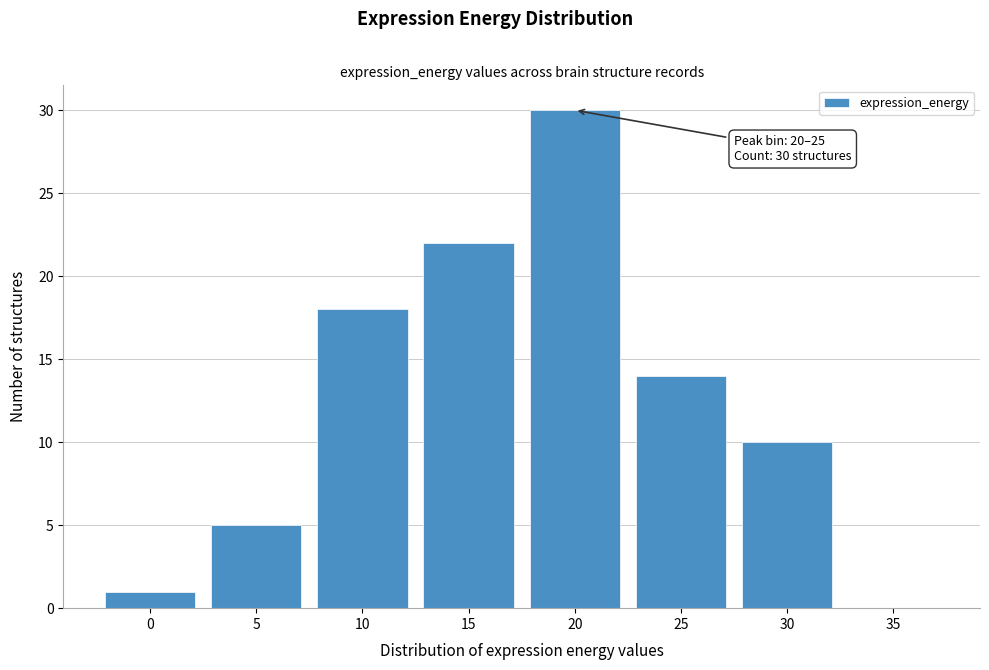

Reading left to right, list all the values displayed in this chart.

0=1	5=5	10=18	15=22	20=30	25=14	30=10	35=0